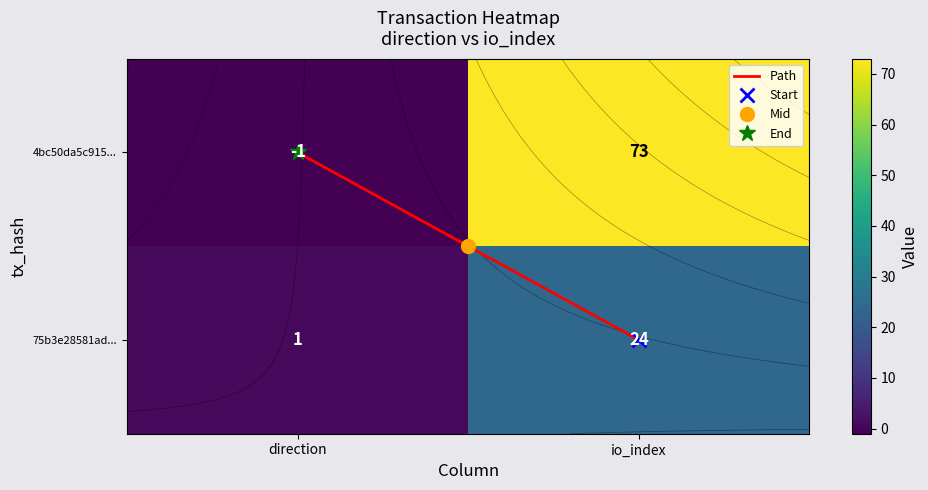

Count the 4bc50da5c9154dbd8bda1b85b4fc1f93741b79f values in the range -1 to 73.

2